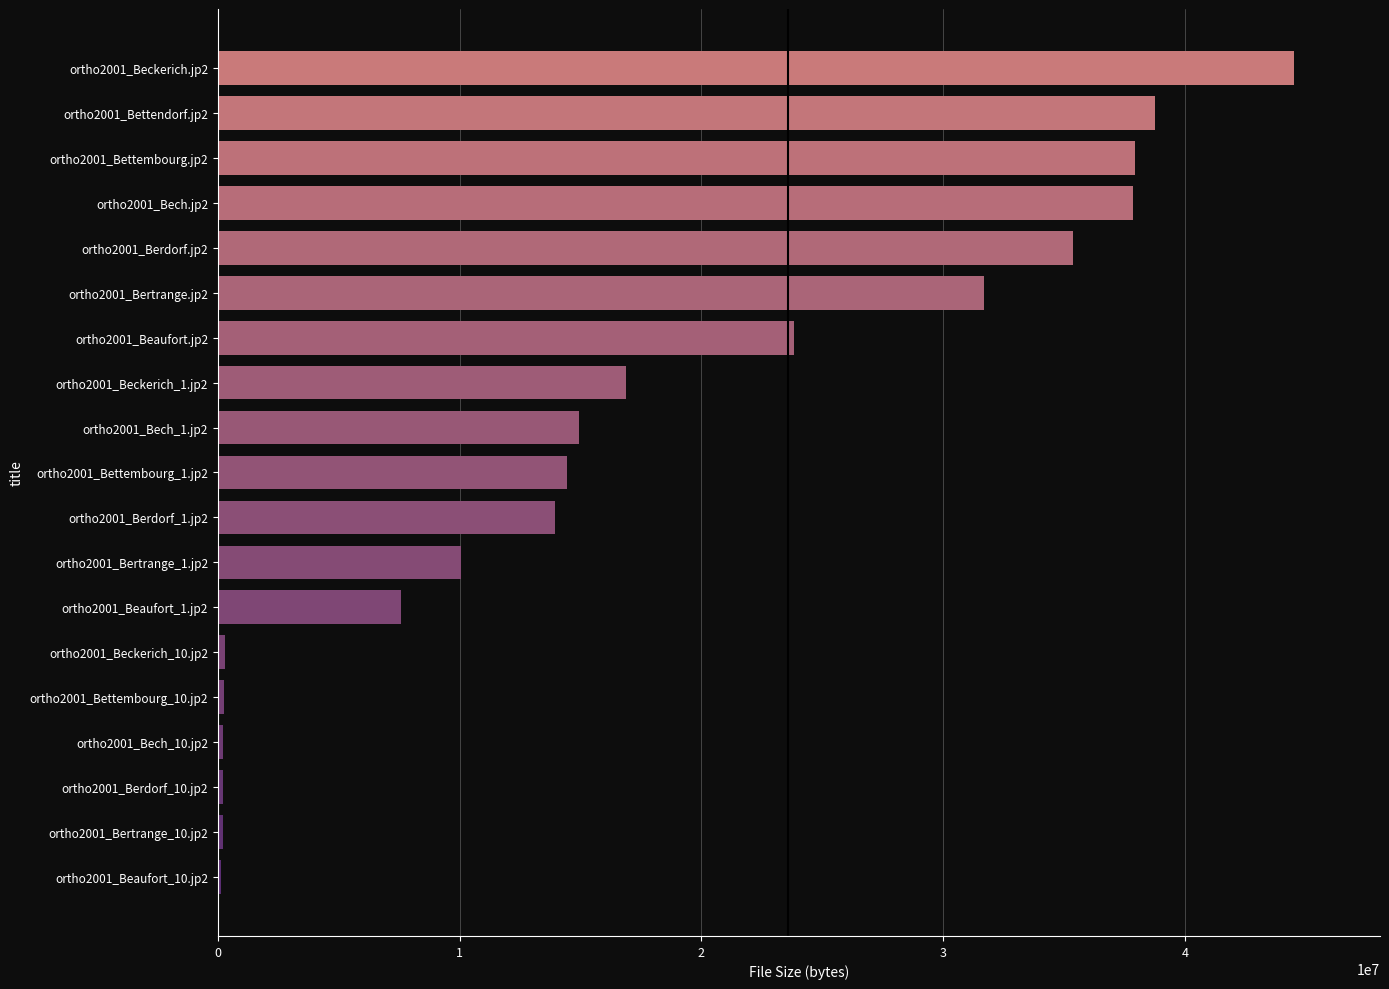

What is the greatest value displayed?

44514469